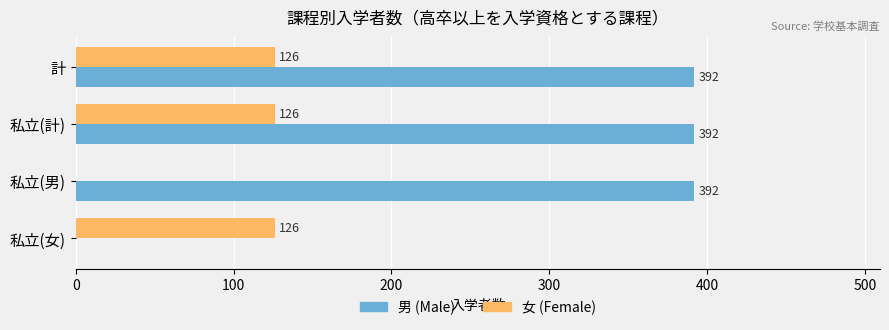

What is the total value across all series at 計?

518